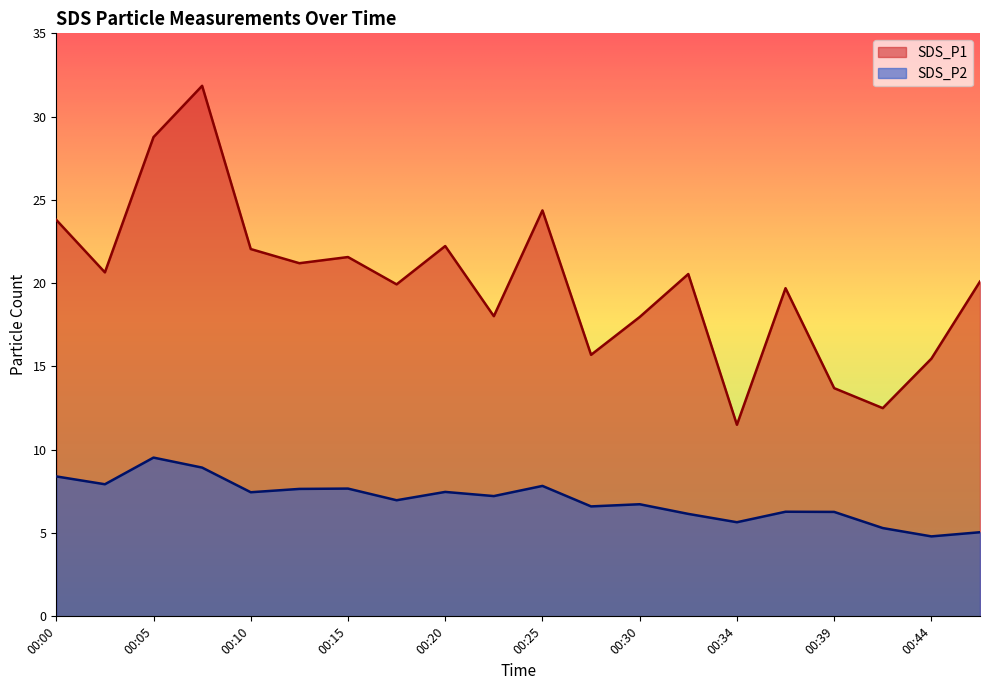

True or false: SDS_P2 has more than 1 interior local peaks.

True